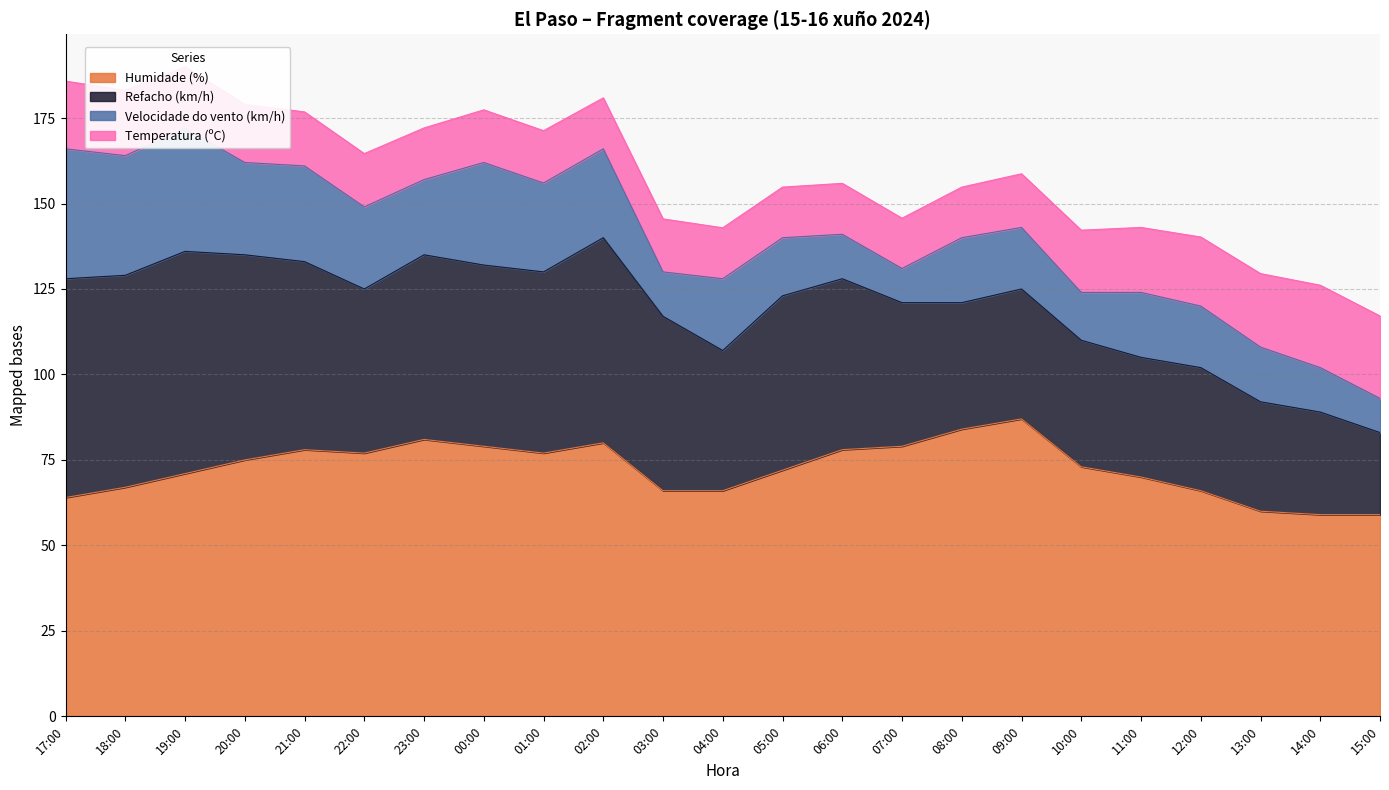

At which category is the sum across all series the highest?

19:00